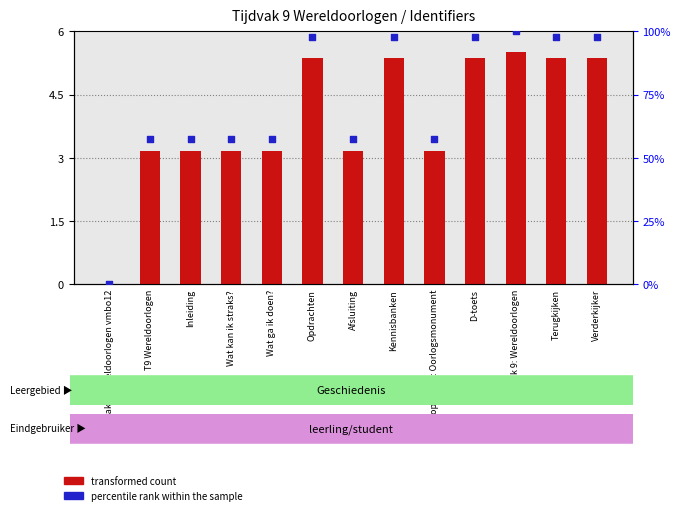

What is the total value across all series at D-toets?

103.2